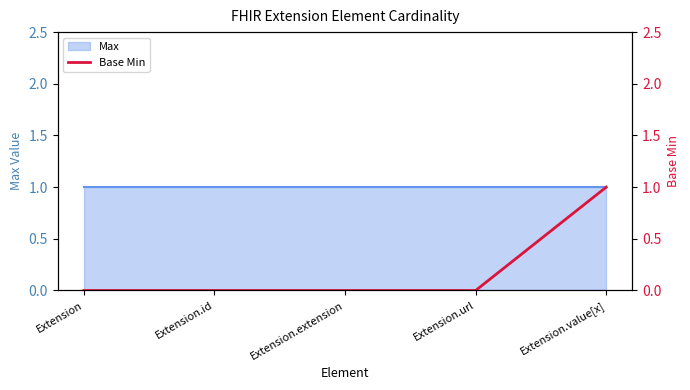

What is the value of the 5th point from the left?

1